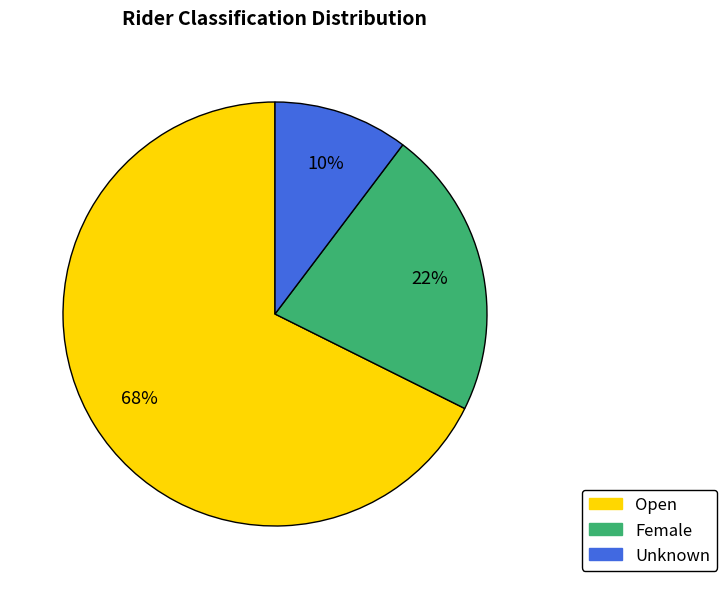

Do Open and Female together represent more than half of the pie?

Yes